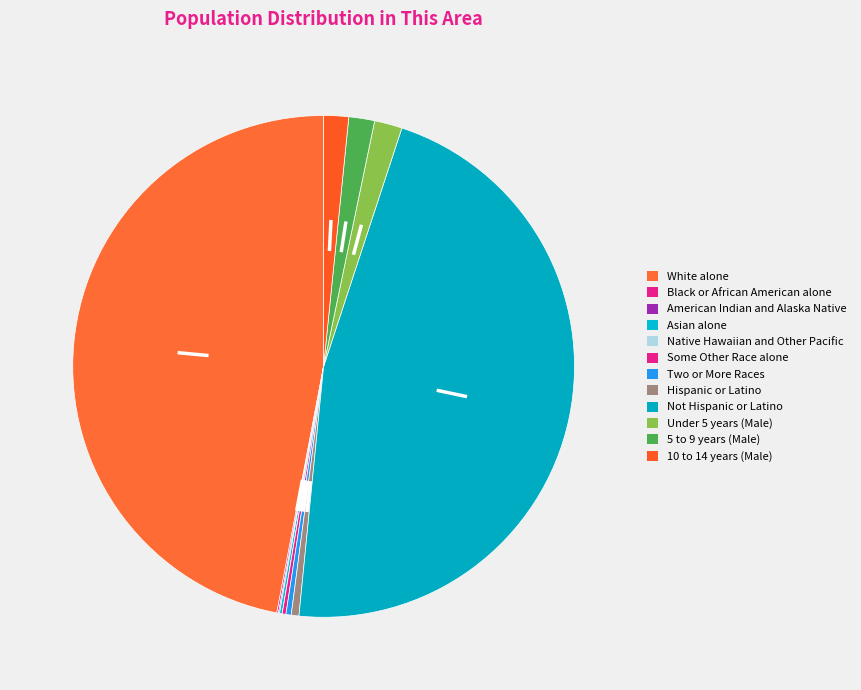

How many segments does this pie chart have?

12